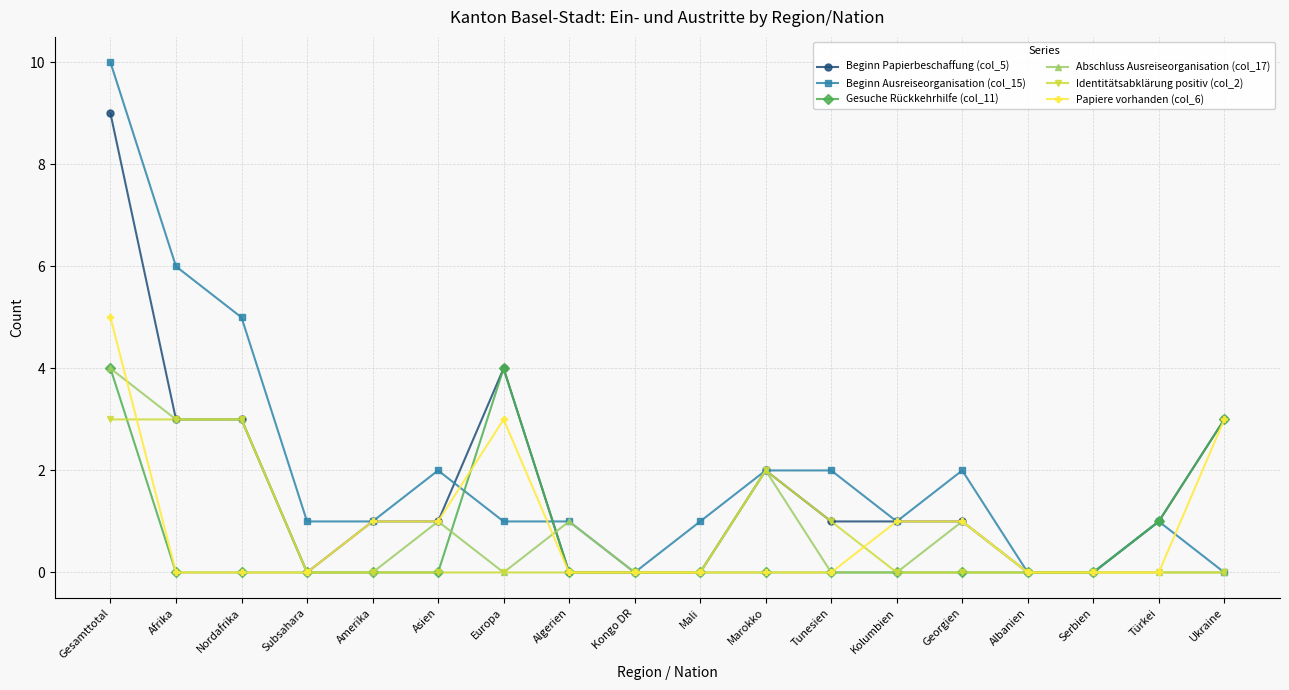

Reading right to left, list all the values displayed in this chart.

Beginn Papierbeschaffung (col_5): Ukraine=3	Türkei=1	Serbien=0	Albanien=0	Georgien=1	Kolumbien=1	Tunesien=1	Marokko=2	Mali=0	Kongo DR=0	Algerien=0	Europa=4	Asien=1	Amerika=1	Subsahara=0	Nordafrika=3	Afrika=3	Gesamttotal=9
Beginn Ausreiseorganisation (col_15): Ukraine=0	Türkei=1	Serbien=0	Albanien=0	Georgien=2	Kolumbien=1	Tunesien=2	Marokko=2	Mali=1	Kongo DR=0	Algerien=1	Europa=1	Asien=2	Amerika=1	Subsahara=1	Nordafrika=5	Afrika=6	Gesamttotal=10
Gesuche Rückkehrhilfe (col_11): Ukraine=3	Türkei=1	Serbien=0	Albanien=0	Georgien=0	Kolumbien=0	Tunesien=0	Marokko=0	Mali=0	Kongo DR=0	Algerien=0	Europa=4	Asien=0	Amerika=0	Subsahara=0	Nordafrika=0	Afrika=0	Gesamttotal=4
Abschluss Ausreiseorganisation (col_17): Ukraine=0	Türkei=0	Serbien=0	Albanien=0	Georgien=1	Kolumbien=0	Tunesien=0	Marokko=2	Mali=0	Kongo DR=0	Algerien=1	Europa=0	Asien=1	Amerika=0	Subsahara=0	Nordafrika=3	Afrika=3	Gesamttotal=4
Identitätsabklärung positiv (col_2): Ukraine=0	Türkei=0	Serbien=0	Albanien=0	Georgien=0	Kolumbien=0	Tunesien=1	Marokko=2	Mali=0	Kongo DR=0	Algerien=0	Europa=0	Asien=0	Amerika=0	Subsahara=0	Nordafrika=3	Afrika=3	Gesamttotal=3
Papiere vorhanden (col_6): Ukraine=3	Türkei=0	Serbien=0	Albanien=0	Georgien=1	Kolumbien=1	Tunesien=0	Marokko=0	Mali=0	Kongo DR=0	Algerien=0	Europa=3	Asien=1	Amerika=1	Subsahara=0	Nordafrika=0	Afrika=0	Gesamttotal=5